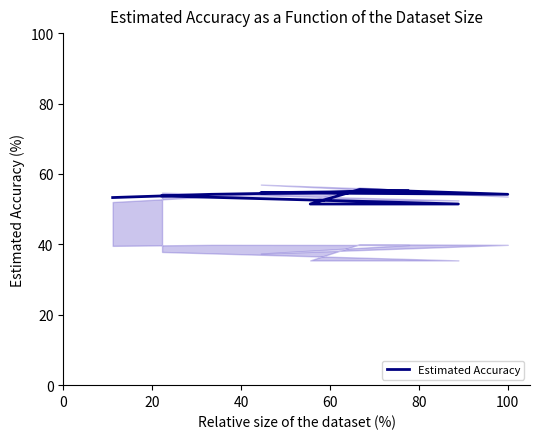

Reading left to right, list all the values displayed in this chart.

53.8	51.5	51.5	55.6	54.2	54.7	55.1	54.2	53.3